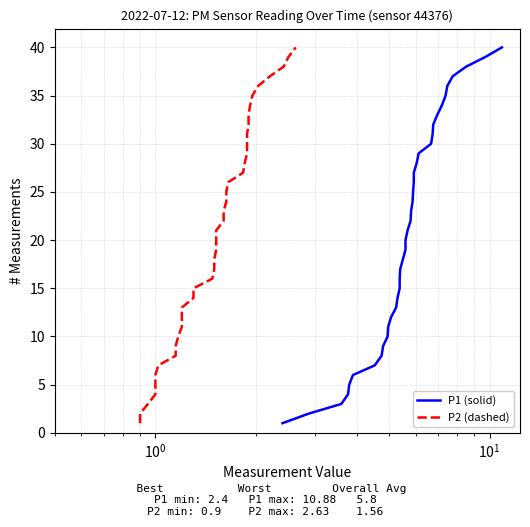

Is the value of P1 (solid) at 22 greater than the value of P2 (dashed) at 16?

Yes